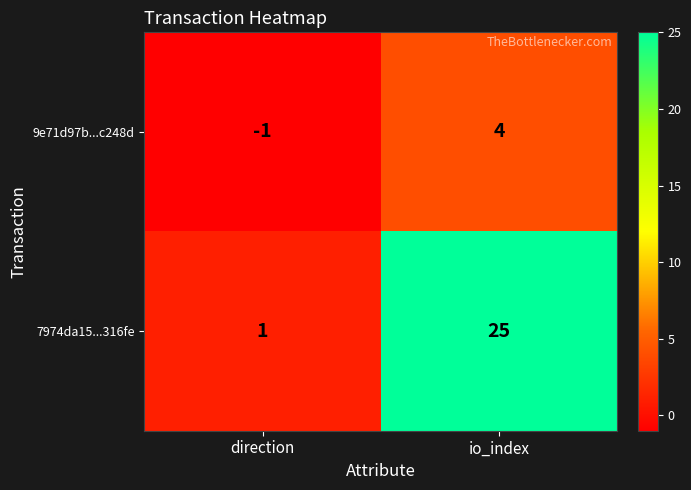

How many negative values does the 9e71d97b...c248d series have?

1